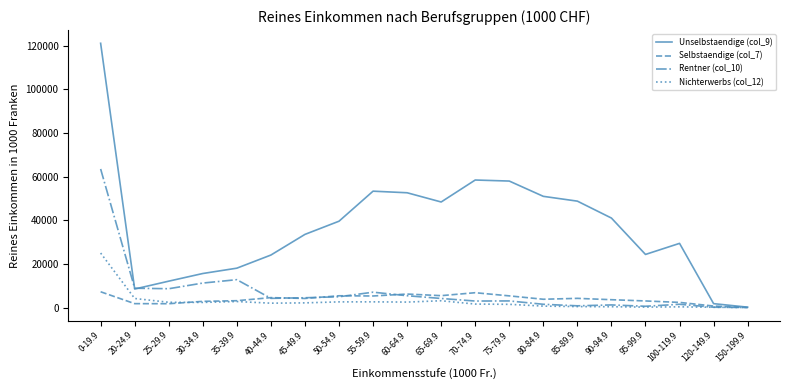

At which label does Unselbstaendige (col_9) first exceed 39580?

0-19.9